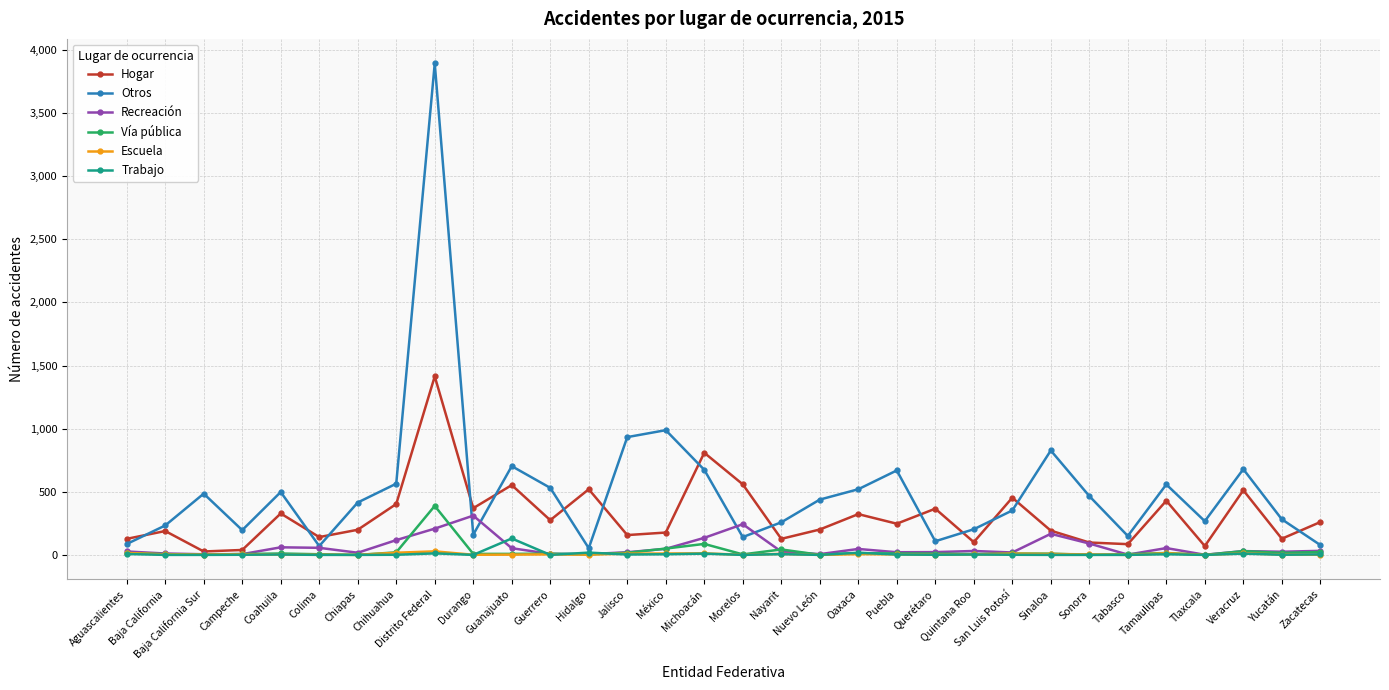

Which series changed the most between Baja California Sur and Guanajuato?

Hogar